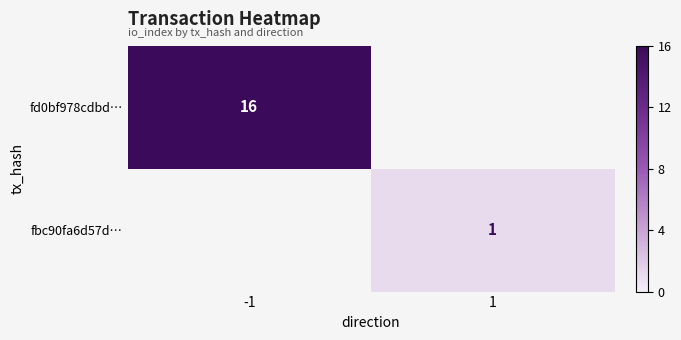

At how many categories does at least one series exceed 11?

1